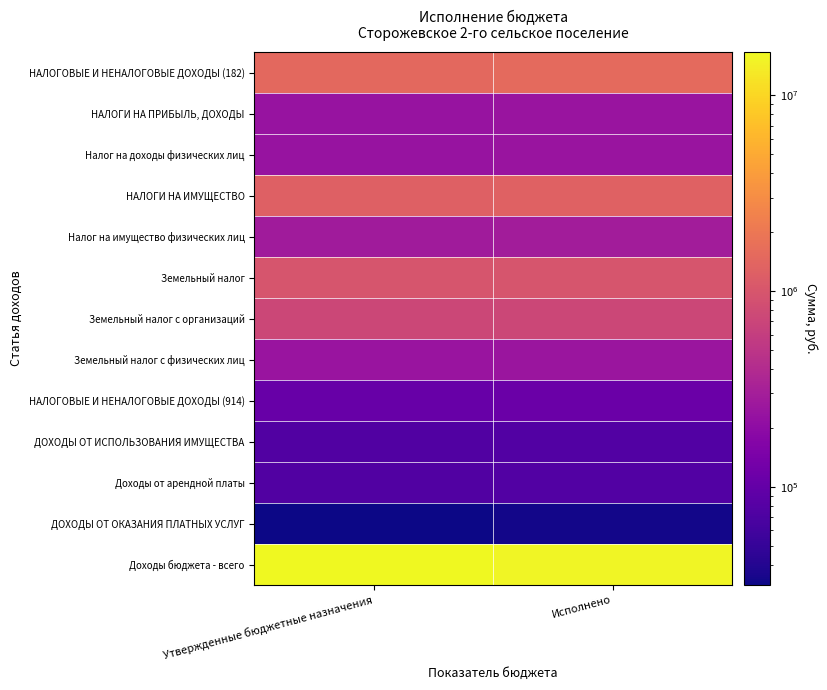

Which series has the largest range (max minus min)?

Доходы бюджета - всего